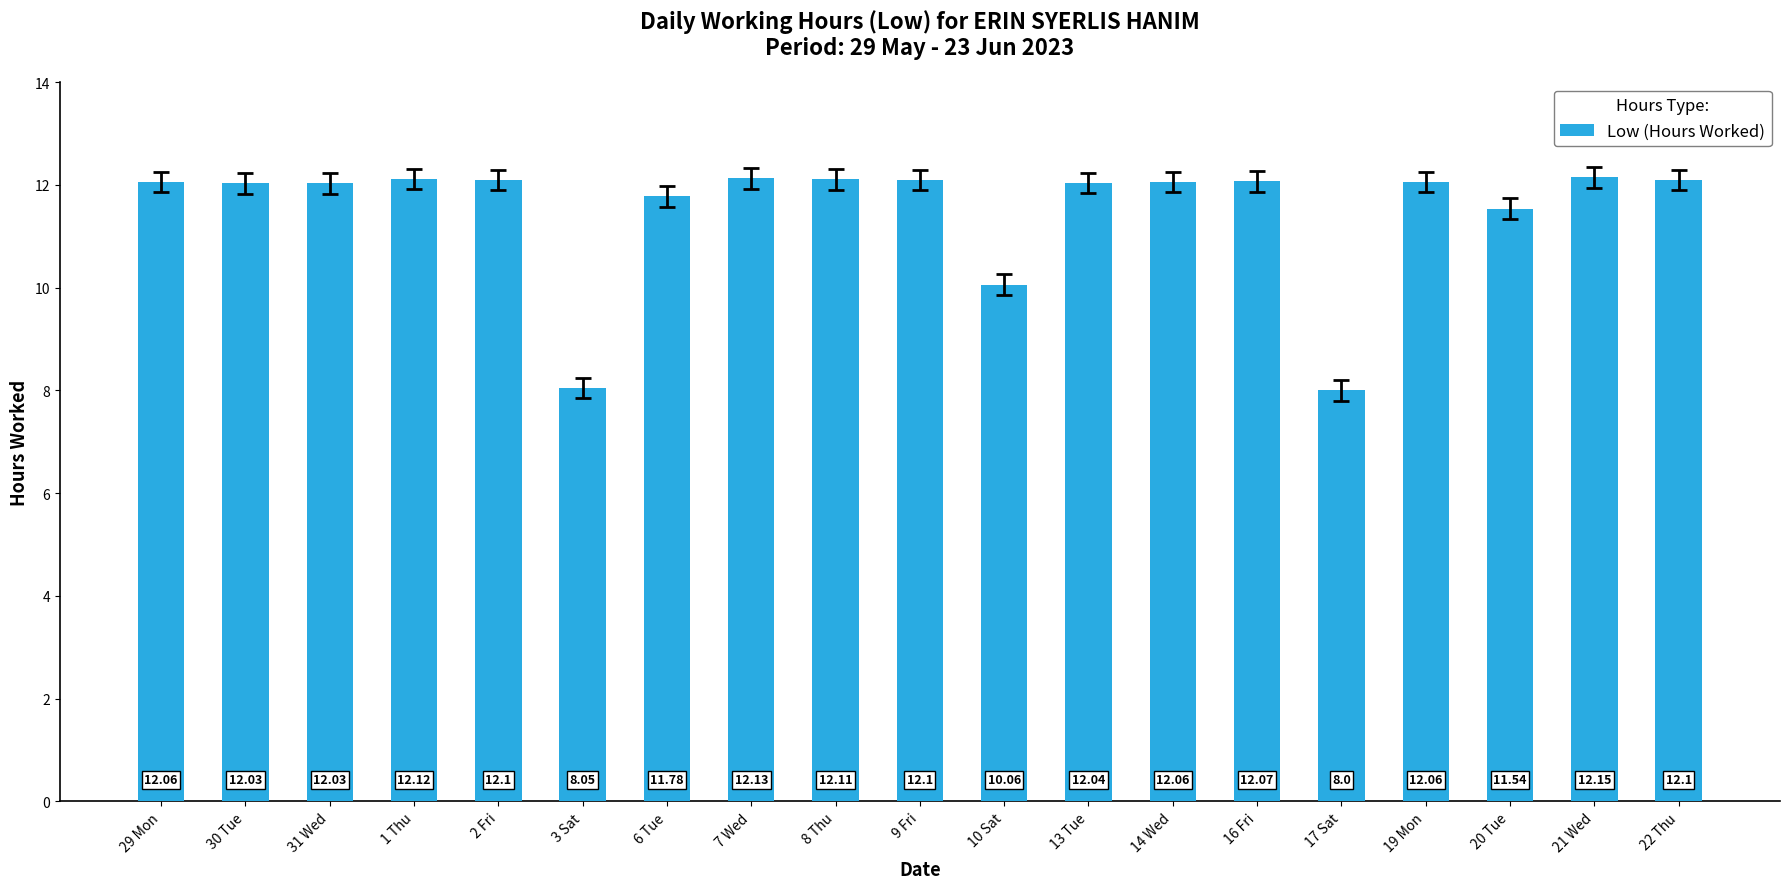

How many data points are less than 12?

5